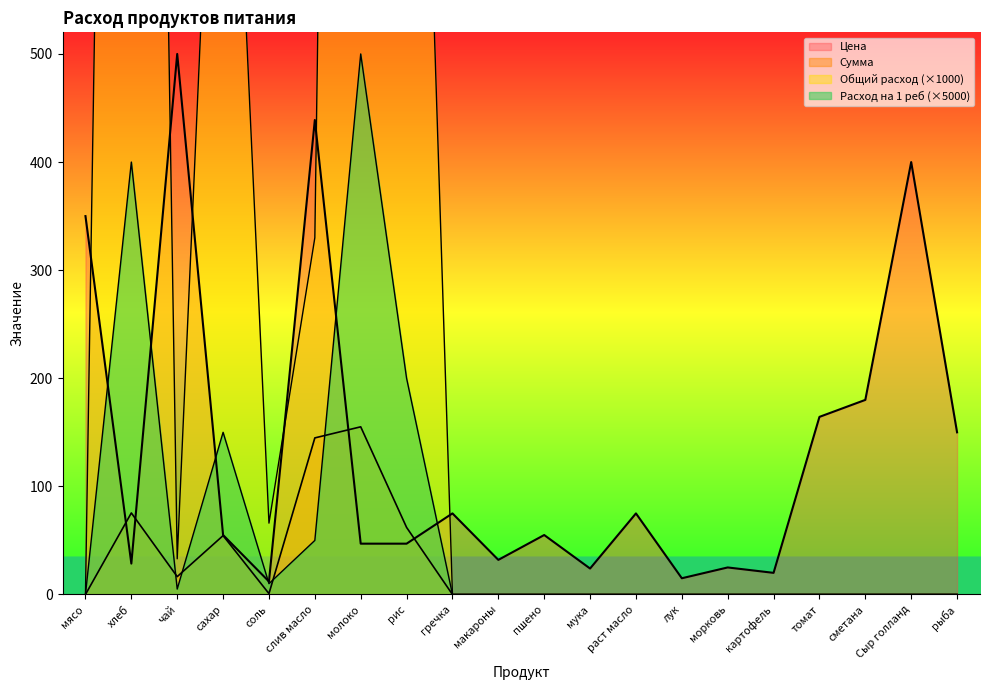

Reading right to left, transcribe all the data shown in this chart.

Цена: рыба=150.0	Сыр голланд=400.0	сметана=180.0	томат=164.3	картофель=20.0	морковь=25.0	лук=15.0	раст масло=75.0	мука=24.0	пшено=55.0	макароны=32.0	гречка=75.0	рис=47.0	молоко=47.0	слив масло=438.9	соль=12.0	сахар=55.0	чай=500.0	хлеб=28.6	мясо=350.0
Сумма: рыба=0.0	Сыр голланд=0.0	сметана=0.0	томат=0.0	картофель=0.0	морковь=0.0	лук=0.0	раст масло=0.0	мука=0.0	пшено=0.0	макароны=0.0	гречка=0.0	рис=62.0	молоко=155.1	слив масло=144.8	соль=0.8	сахар=54.5	чай=16.5	хлеб=75.4	мясо=0.0
Общий расход: рыба=0.0	Сыр голланд=0.0	сметана=0.0	томат=0.0	картофель=0.0	морковь=0.0	лук=0.0	раст масло=0.0	мука=0.0	пшено=0.0	макароны=0.0	гречка=0.0	рис=1320.0	молоко=3300.0	слив масло=330.0	соль=66.0	сахар=990.0	чай=33.0	хлеб=2640.0	мясо=0.0
Расход на 1 реб: рыба=0.0	Сыр голланд=0.0	сметана=0.0	томат=0.0	картофель=0.0	морковь=0.0	лук=0.0	раст масло=0.0	мука=0.0	пшено=0.0	макароны=0.0	гречка=0.0	рис=200.0	молоко=500.0	слив масло=50.0	соль=10.0	сахар=150.0	чай=5.0	хлеб=400.0	мясо=0.0